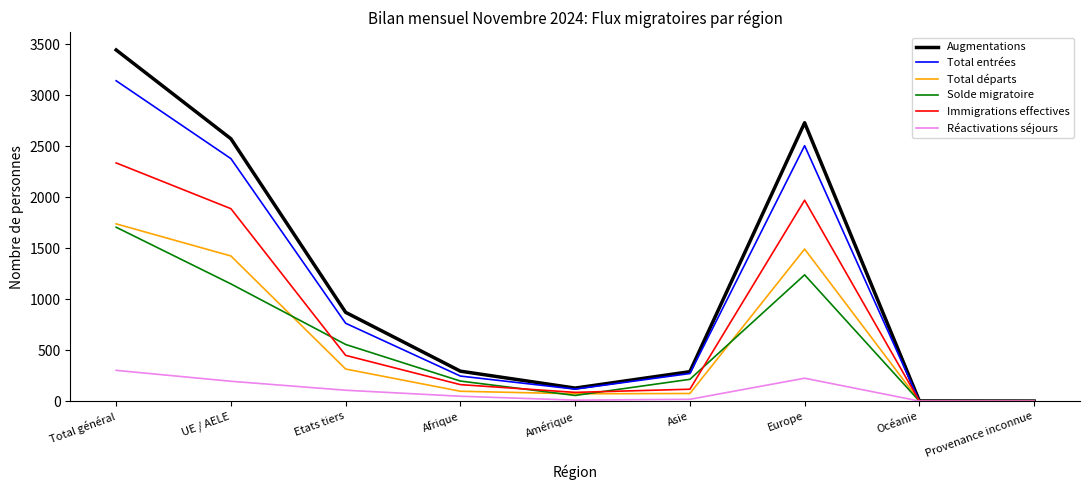

What is the total value across all series at UE / AELE?

9610